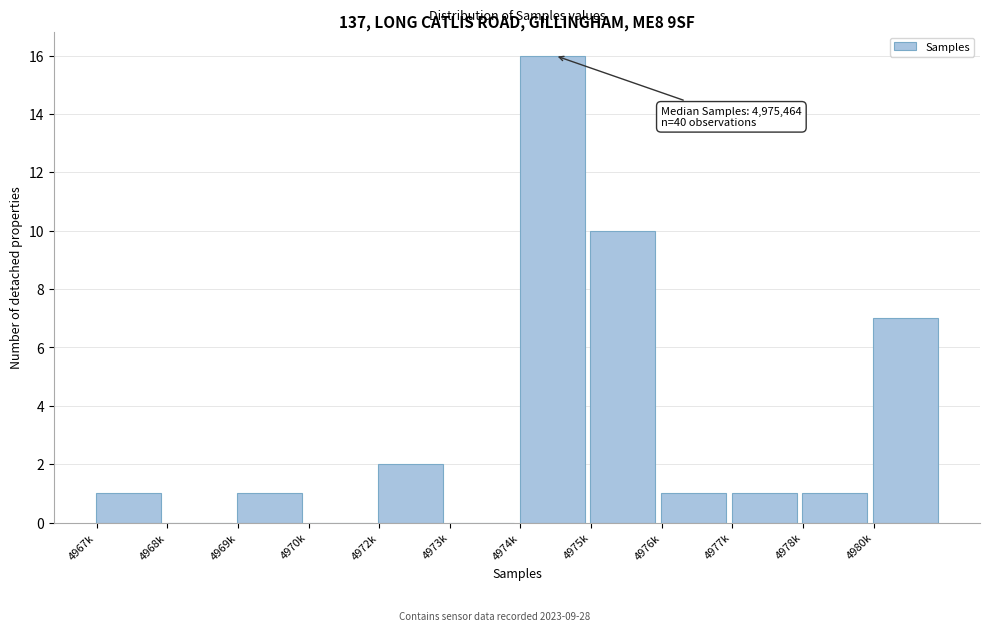

Reading right to left, transcribe all the data shown in this chart.

4980k=7	4978k=1	4977k=1	4976k=1	4975k=10	4974k=16	4973k=0	4972k=2	4970k=0	4969k=1	4968k=0	4967k=1